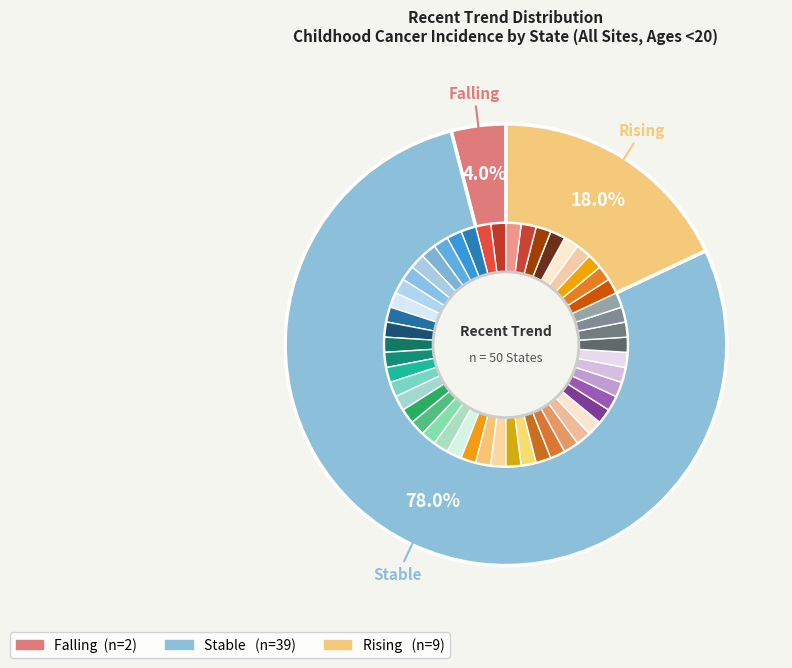

What is the change in value from falling to stable?

+37